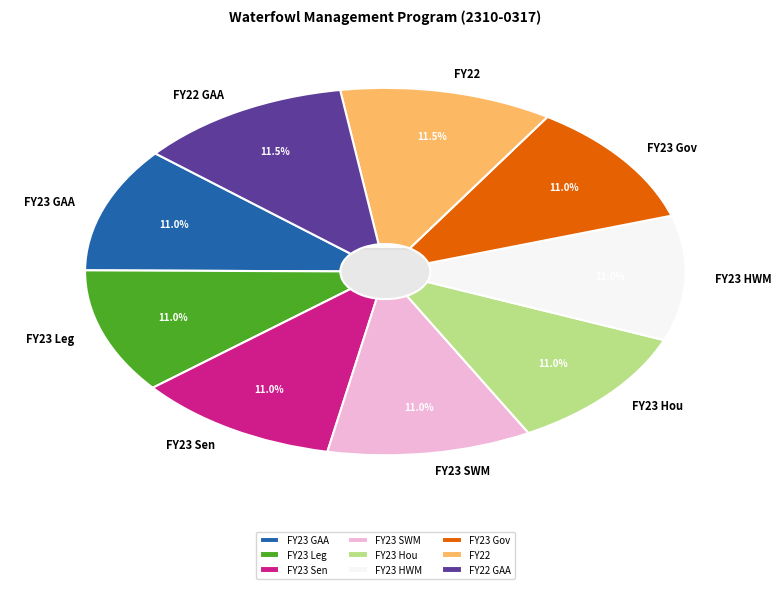

True or false: FY23 HWM accounts for 11% of the total.

True